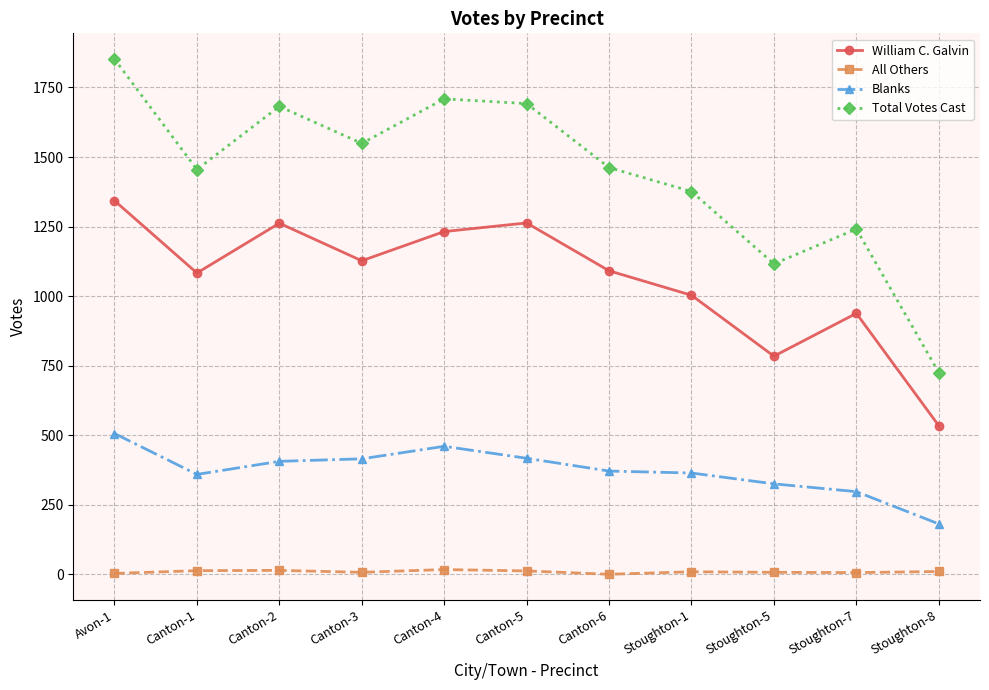

True or false: Total Votes Cast and All Others intersect in this chart.

False